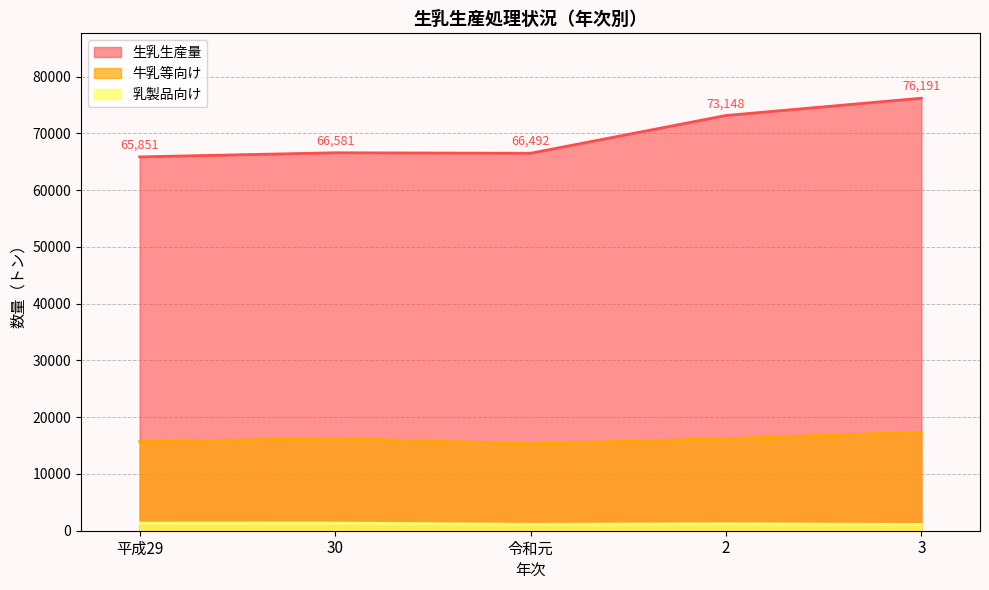

List the labels in order of 乳製品向け value, smallest first.

3, 令和元, 2, 平成29, 30